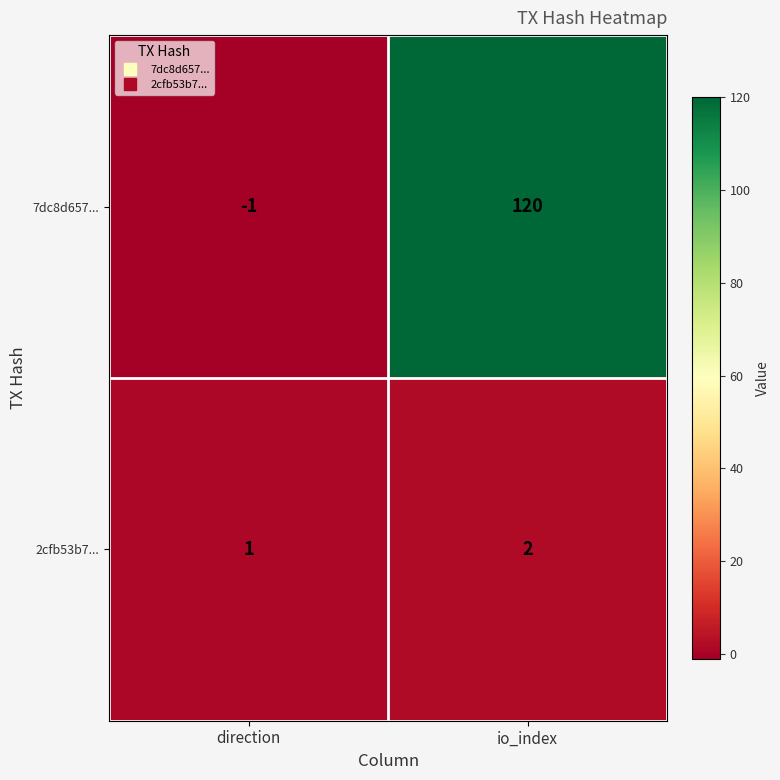

What is the spread (max minus min) of values at direction?

2